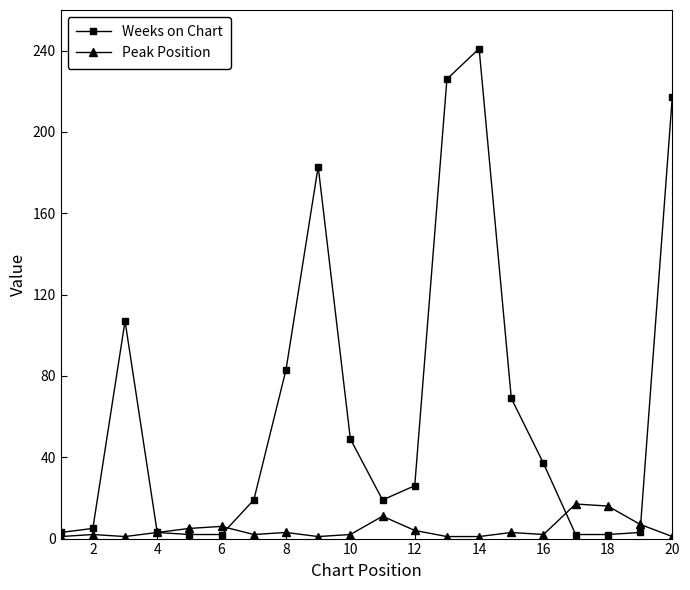

At how many categories does at least one series exceed 102?

5